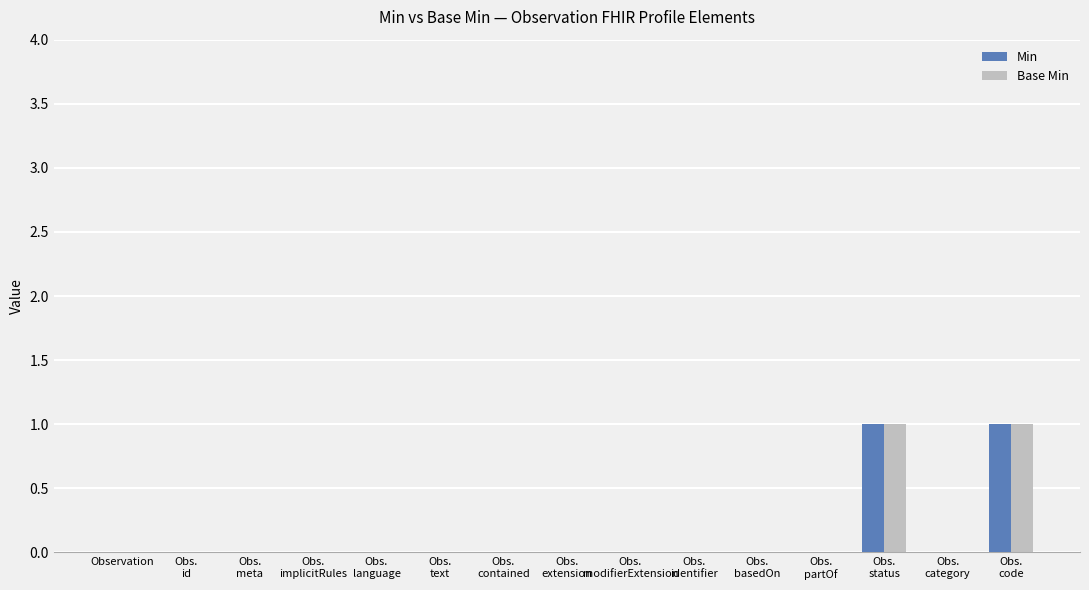

How many Min values are between 0 and 1?

15